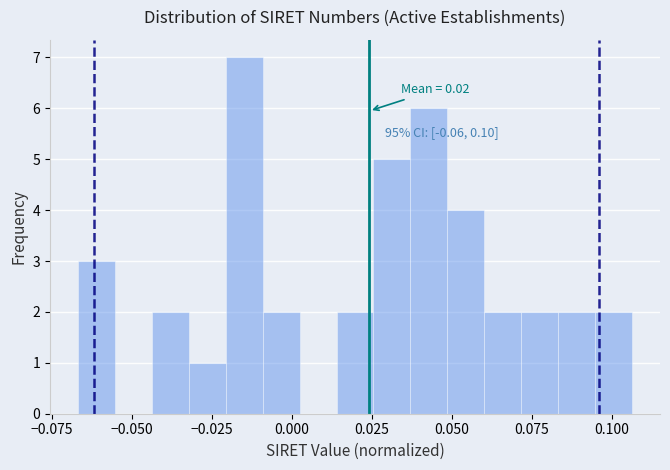

Around what value on the x-axis is the tallest bar? Give the approximate position of its centre, as read against the axis.

-0.015